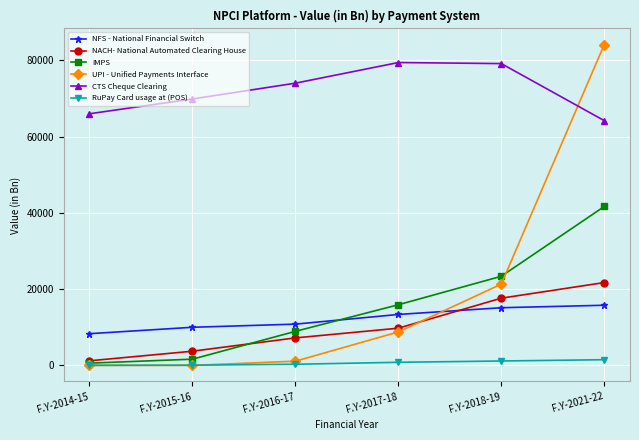

What is the difference between the NFS - National Financial Switch values at F.Y-2021-22 and F.Y-2017-18?

2414.1